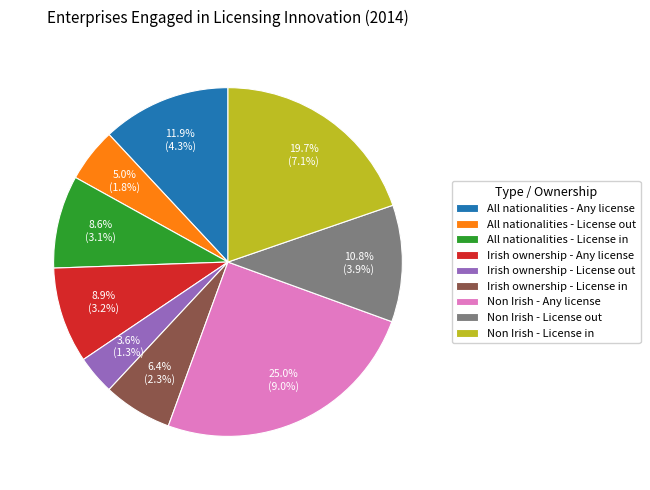

To the nearest percent, what percentage of the pie is Irish ownership - License out?

4%